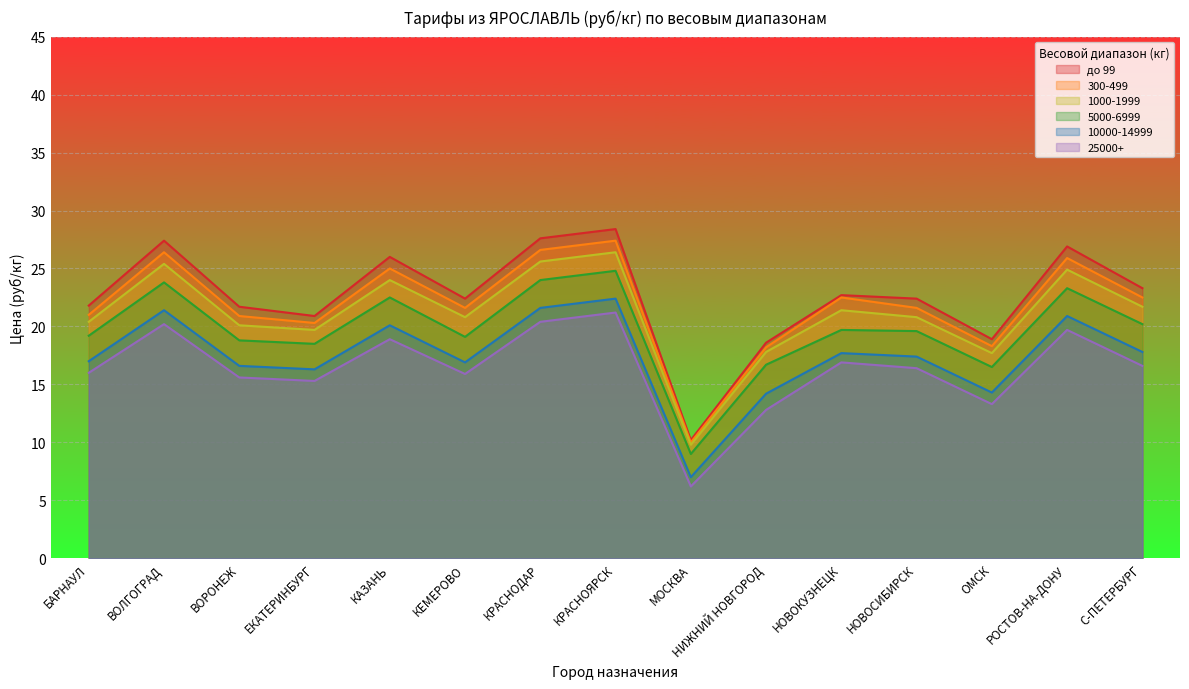

Rank the series by their maximum value, from highest to lowest.

до 99, 300-499, 1000-1999, 5000-6999, 10000-14999, 25000+